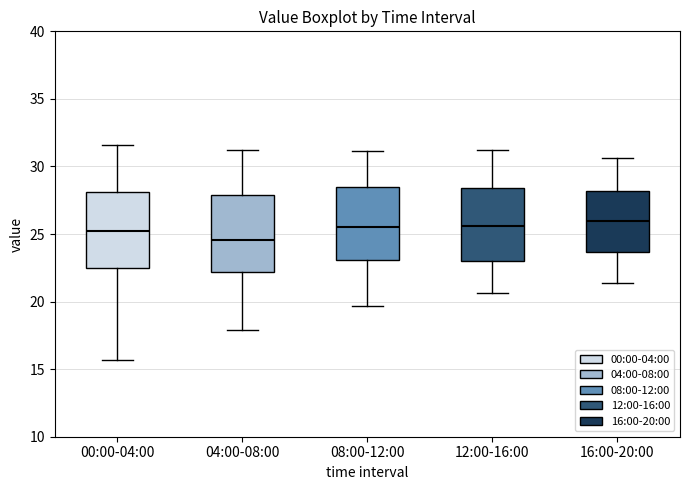

Reading left to right, read every box against the y-axis: the position of its median line, the range the box covers, and the ends of its whiskers. The values are not printed on the chart, so give them approximately, as read against the axis.

00:00-04:00: median 25.5, box 22.5 to 28.0, whiskers 15.5 to 31.5
04:00-08:00: median 24.5, box 22.0 to 28.0, whiskers 18.0 to 31.0
08:00-12:00: median 25.5, box 23.0 to 28.5, whiskers 19.5 to 31.0
12:00-16:00: median 25.5, box 23.0 to 28.5, whiskers 20.5 to 31.5
16:00-20:00: median 26.0, box 23.5 to 28.0, whiskers 21.5 to 30.5